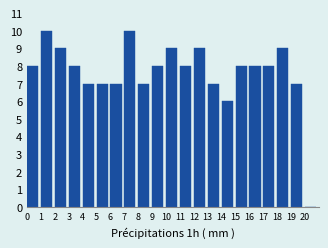

Reading left to right, transcribe this chart: for each bar, give the range it covers on the x-axis and its height. The values are not printed on the chart, so give them approximately, as read against the axis.

0 to 1: 8
1 to 2: 10
2 to 3: 9
3 to 4: 8
4 to 5: 7
5 to 6: 7
6 to 7: 7
7 to 8: 10
8 to 9: 7
9 to 10: 8
10 to 11: 9
11 to 12: 8
12 to 13: 9
13 to 14: 7
14 to 15: 6
15 to 16: 8
16 to 17: 8
17 to 18: 8
18 to 19: 9
19 to 20: 7
20 to 21: 0